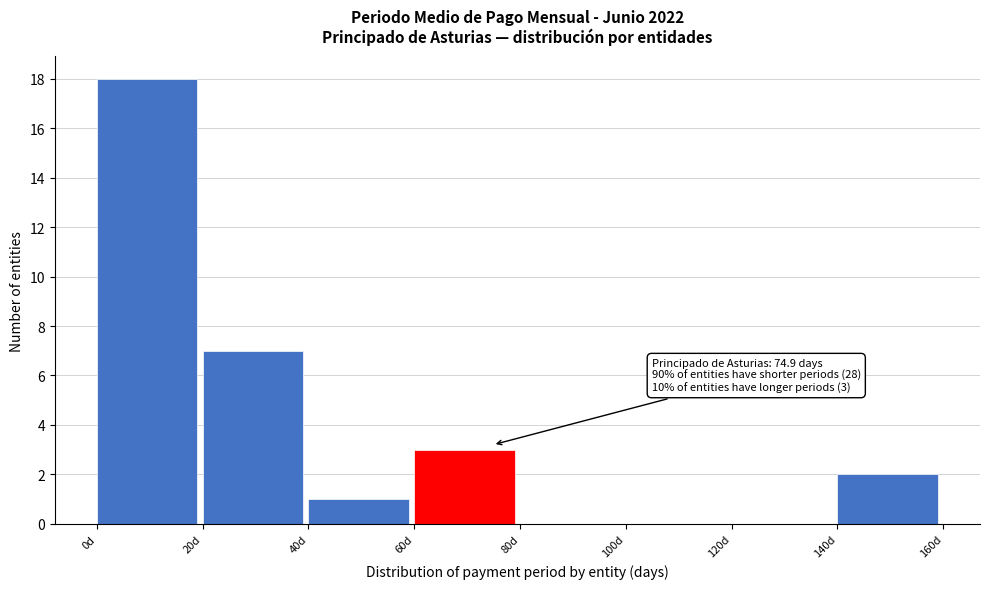

Which range on the x-axis has the tallest bar?

0 to 20